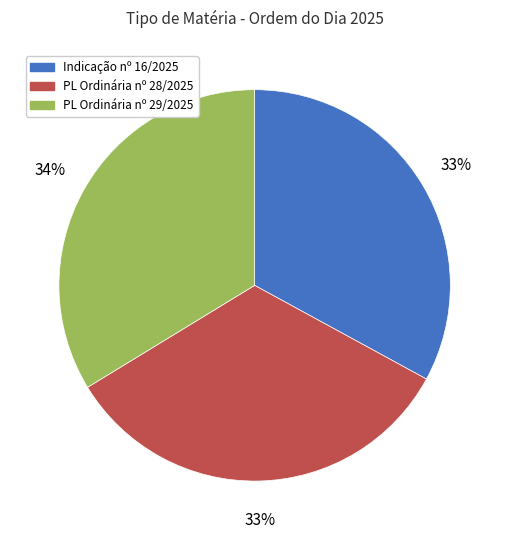

To the nearest percent, what is the difference between the largest and smallest slice percentages?

1%